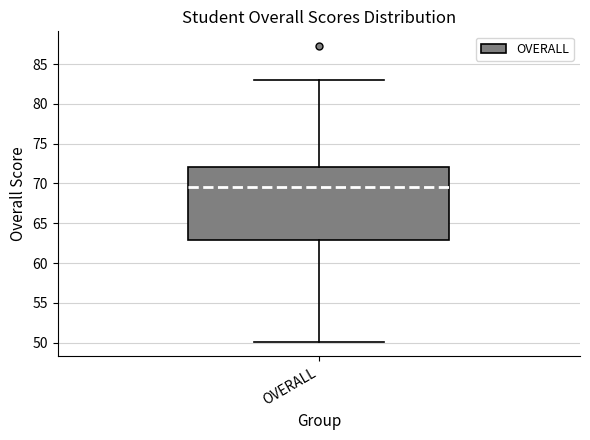

Where does the lower whisker of the box for OVERALL end on the y-axis? The values are not printed on the chart, so give them approximately, as read against the axis.

50.0